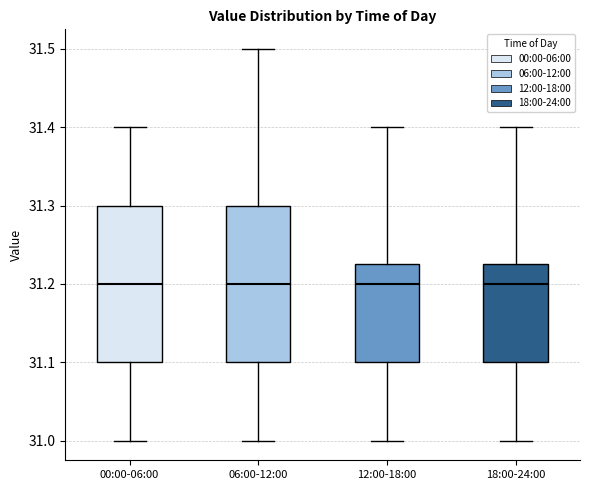

Reading left to right, transcribe this box plot: for each box, give where its median line is, the range the box spans, and where its two whiskers end, as read against the y-axis. The values are not printed on the chart, so give them approximately, as read against the axis.

00:00-06:00: median 31.20, box 31.10 to 31.30, whiskers 31.00 to 31.40
06:00-12:00: median 31.20, box 31.10 to 31.30, whiskers 31.00 to 31.50
12:00-18:00: median 31.20, box 31.10 to 31.23, whiskers 31.00 to 31.40
18:00-24:00: median 31.20, box 31.10 to 31.23, whiskers 31.00 to 31.40